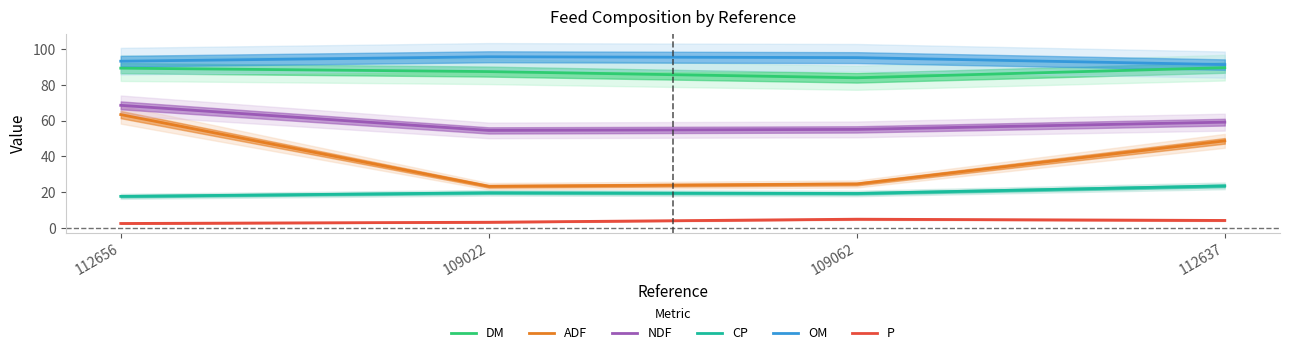

What is the total value across all series at 112637?

316.9